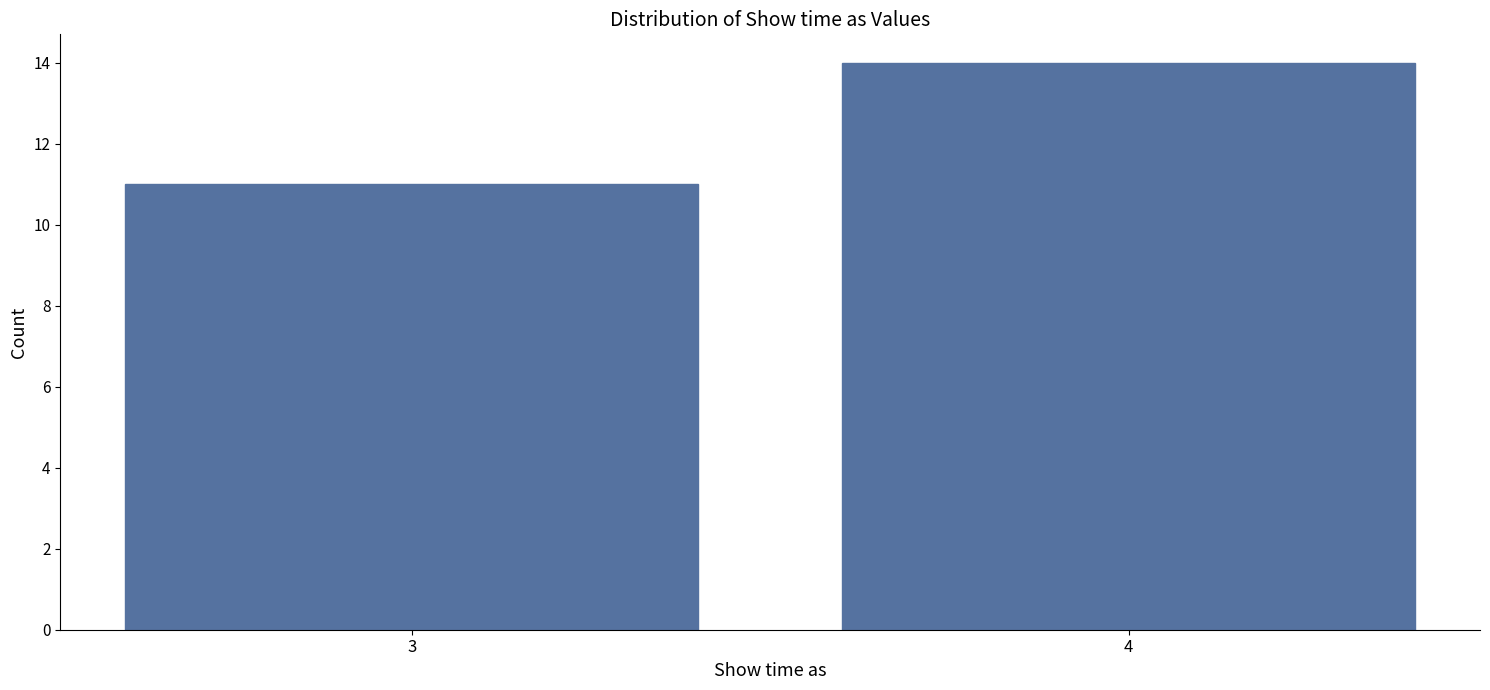

Reading left to right, transcribe all the data shown in this chart.

3=11	4=14